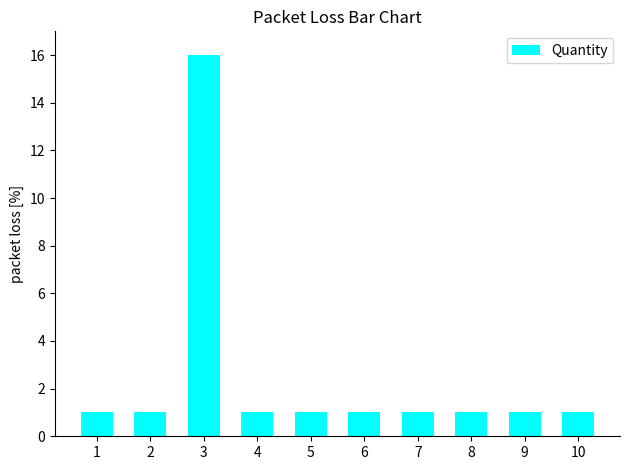

How many distinct data groups are displayed?

1